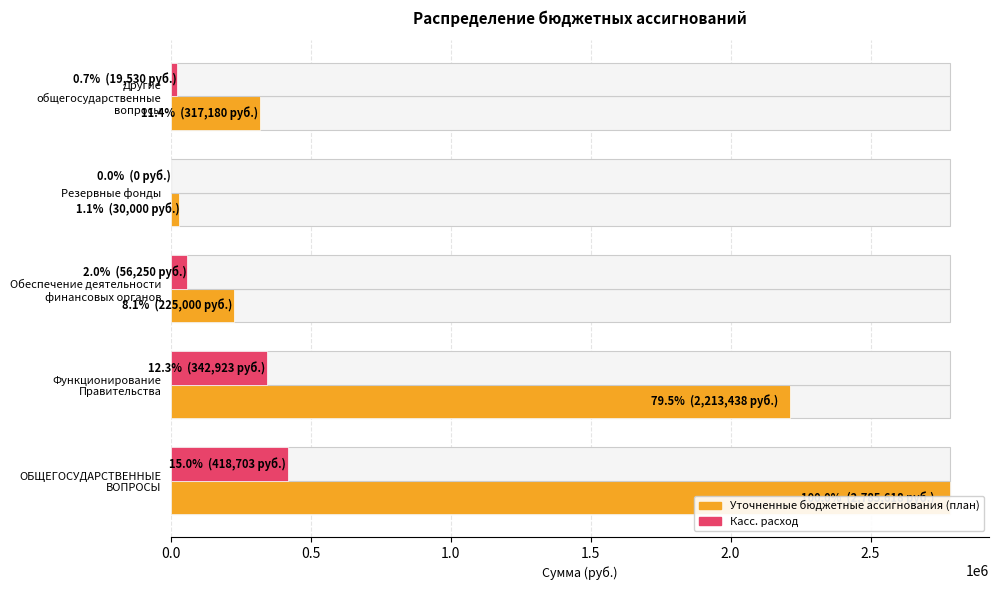

How many data points does each series have?

5